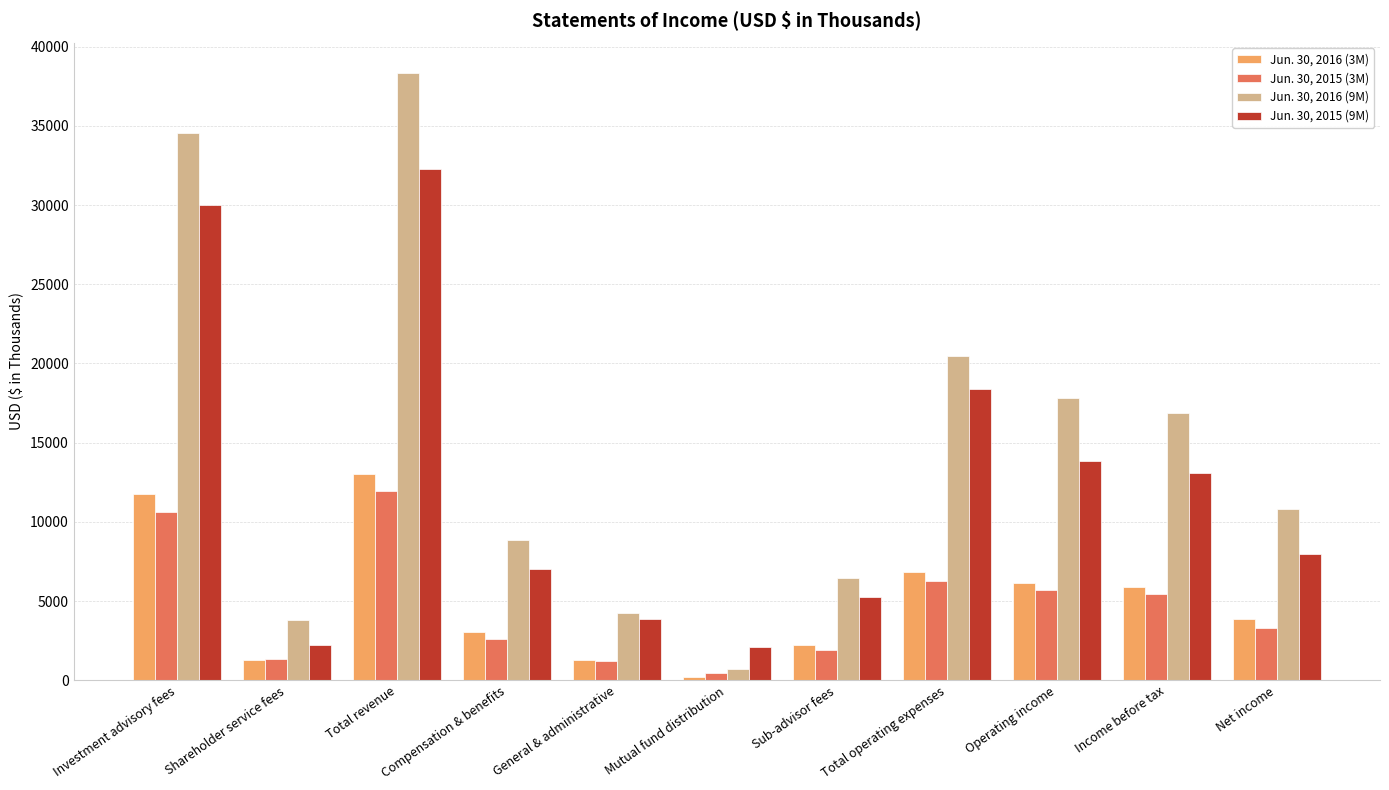

Is it true that Jun. 30, 2015 (3M) equals 16888 at Investment advisory fees?

False